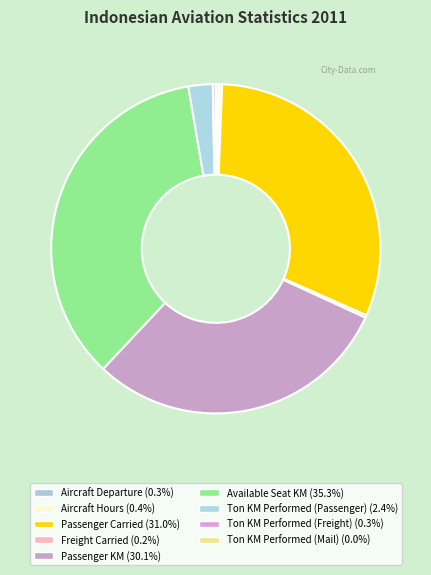

True or false: Aircraft Departure accounts for 0% of the total.

True